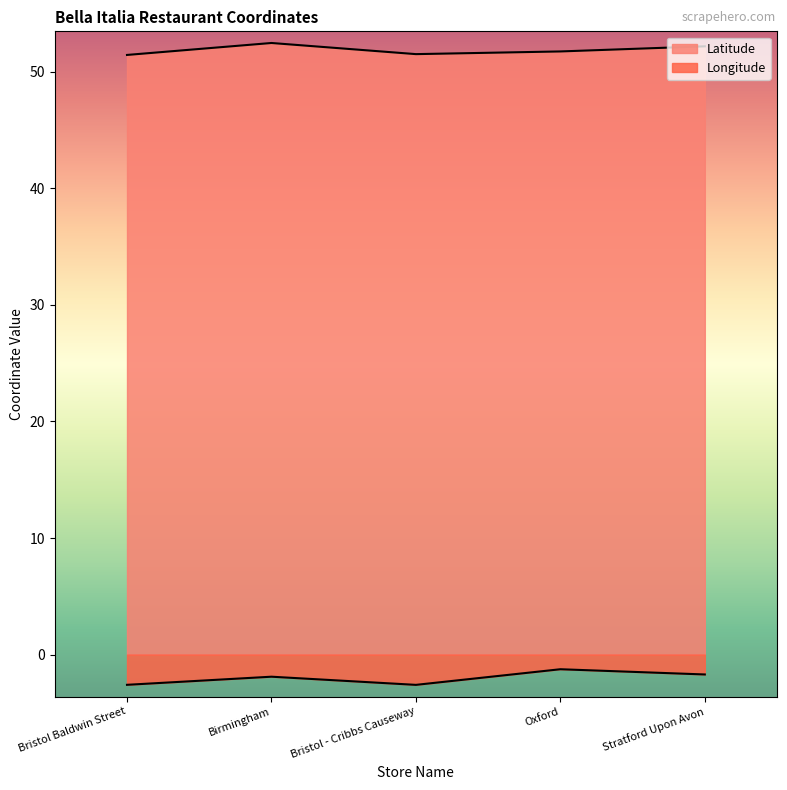

Does the chart have visible grid lines?

No